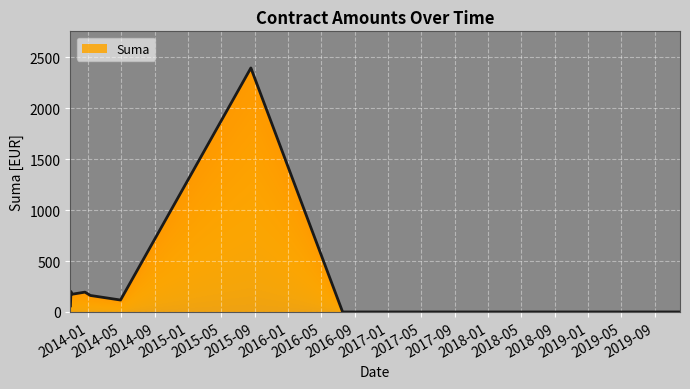

Reading left to right, extract all data points from this chart.

59.5	200.9	173.0	194.9	162.1	117.3	2397.3	0.0	0.0	0.0	0.0	0.0	0.0	0.0	0.0	0.0	0.0	0.0	0.0	0.0